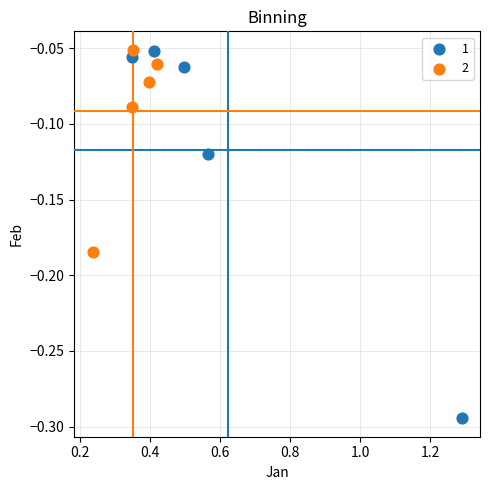

Which series has the widest spread of Y values?

1